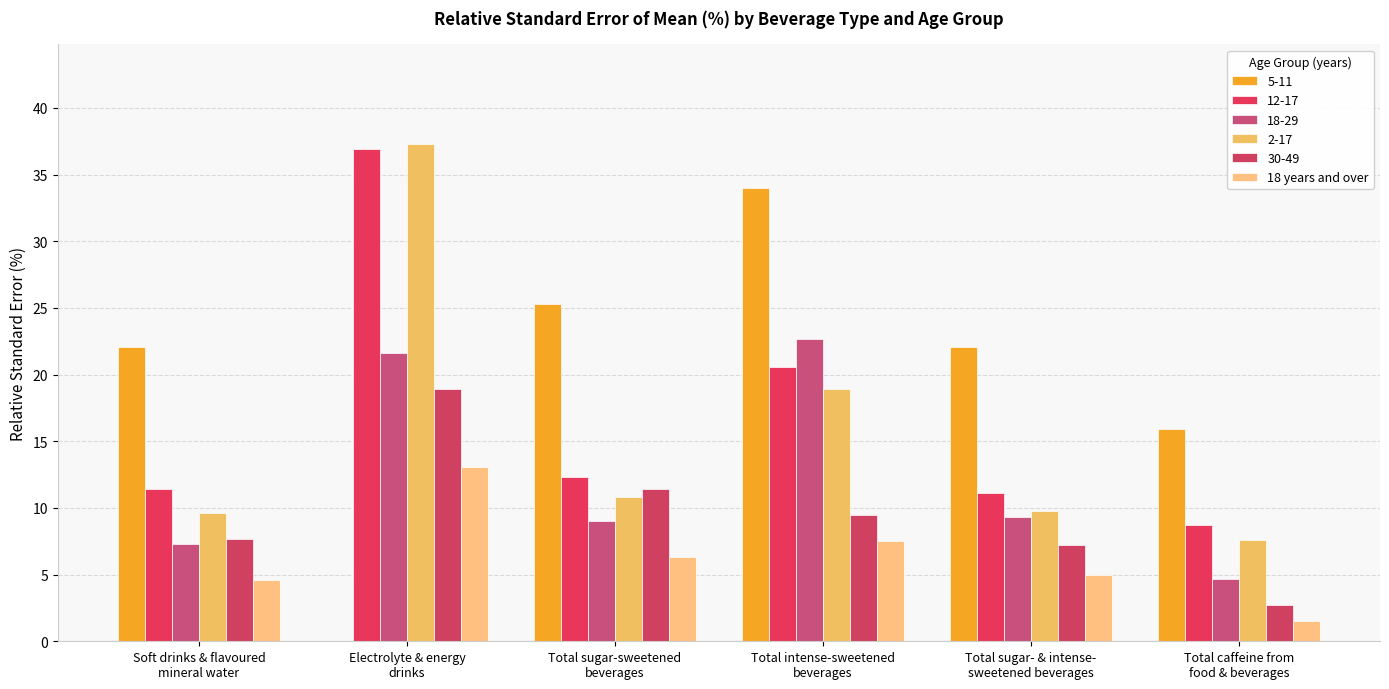

Are the bars horizontal?

No